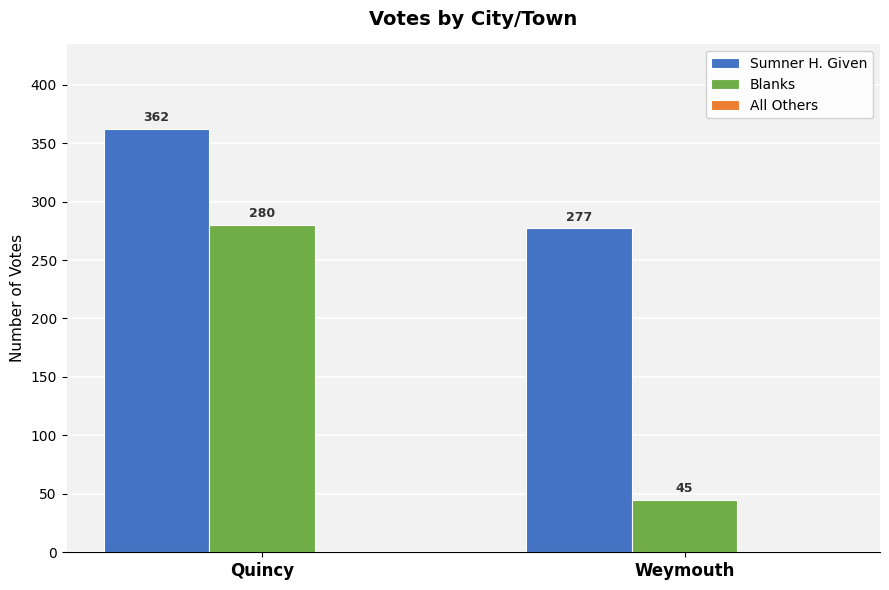

What is the average value of the Sumner H. Given series?

320